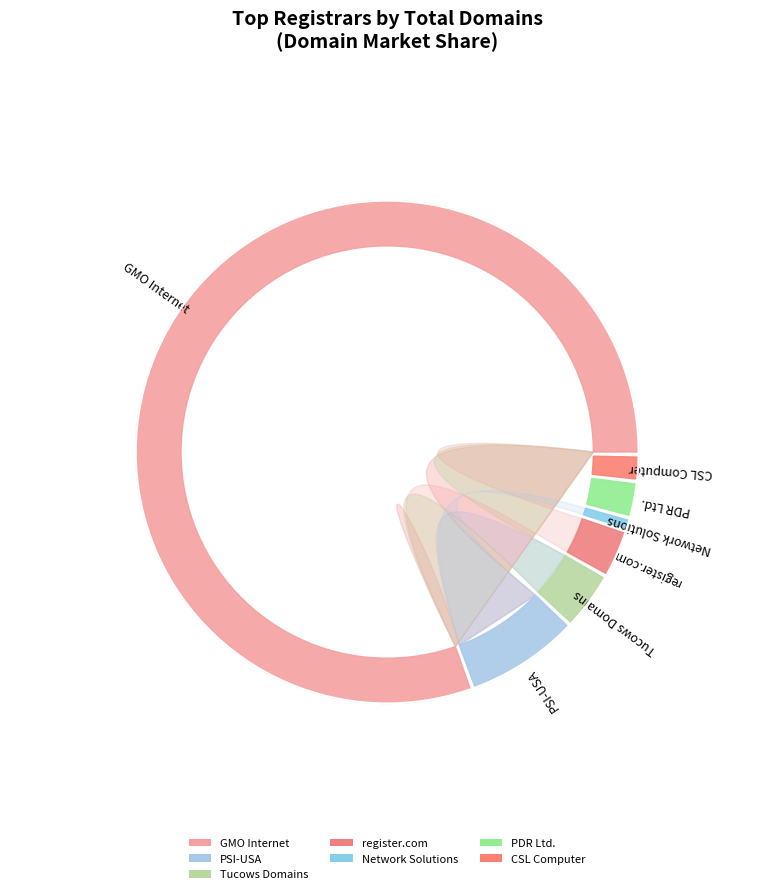

What is the smallest slice in the pie chart?

Network Solutions, LLC